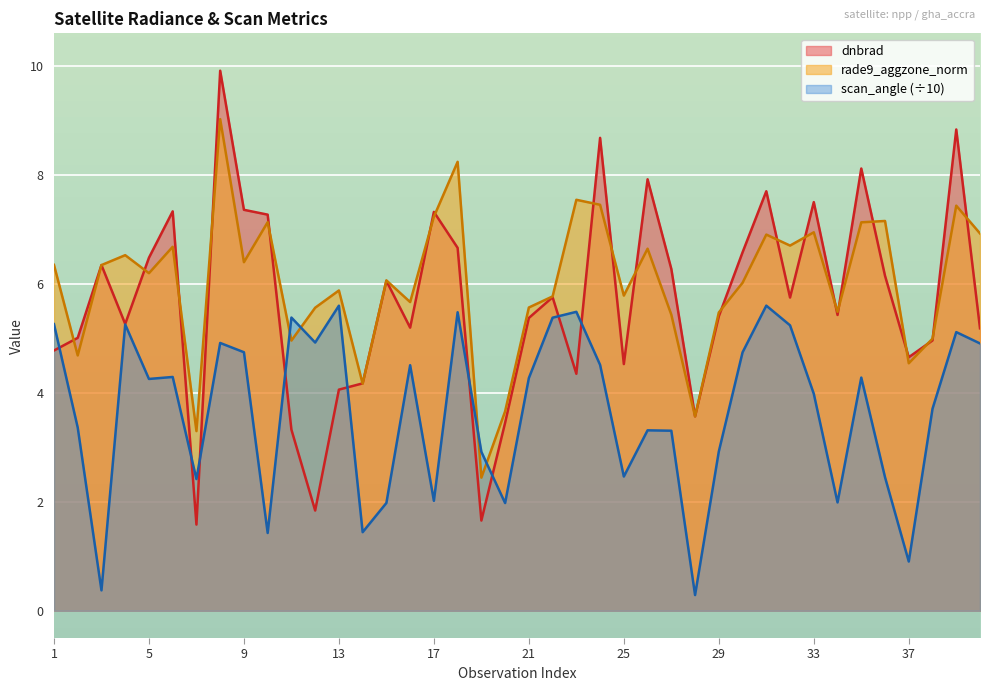

What is the difference between the maximum and minimum values in the dnbrad series?

8.3